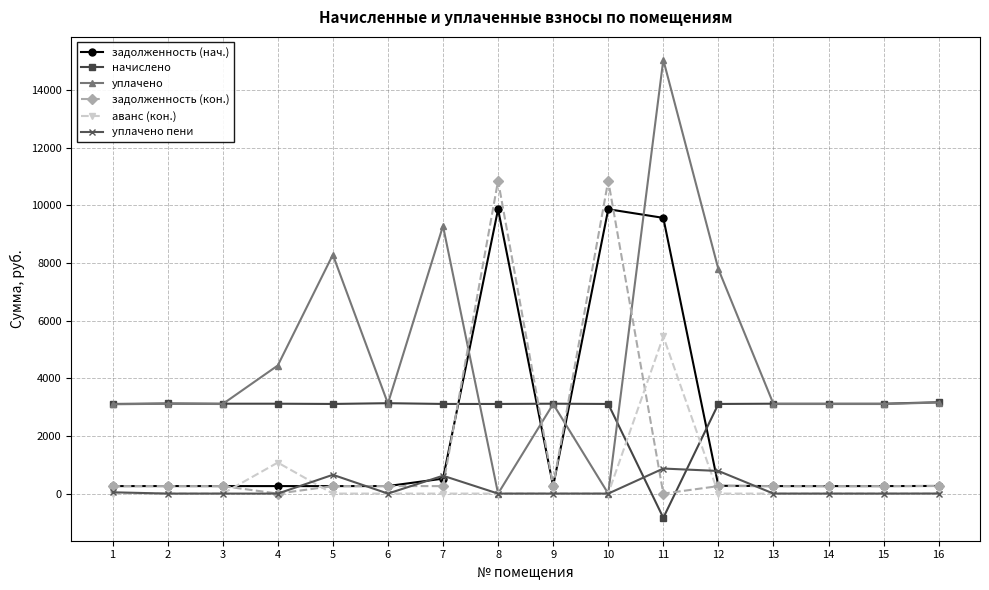

At which label does задолженность (нач.) first exceed 260?

2